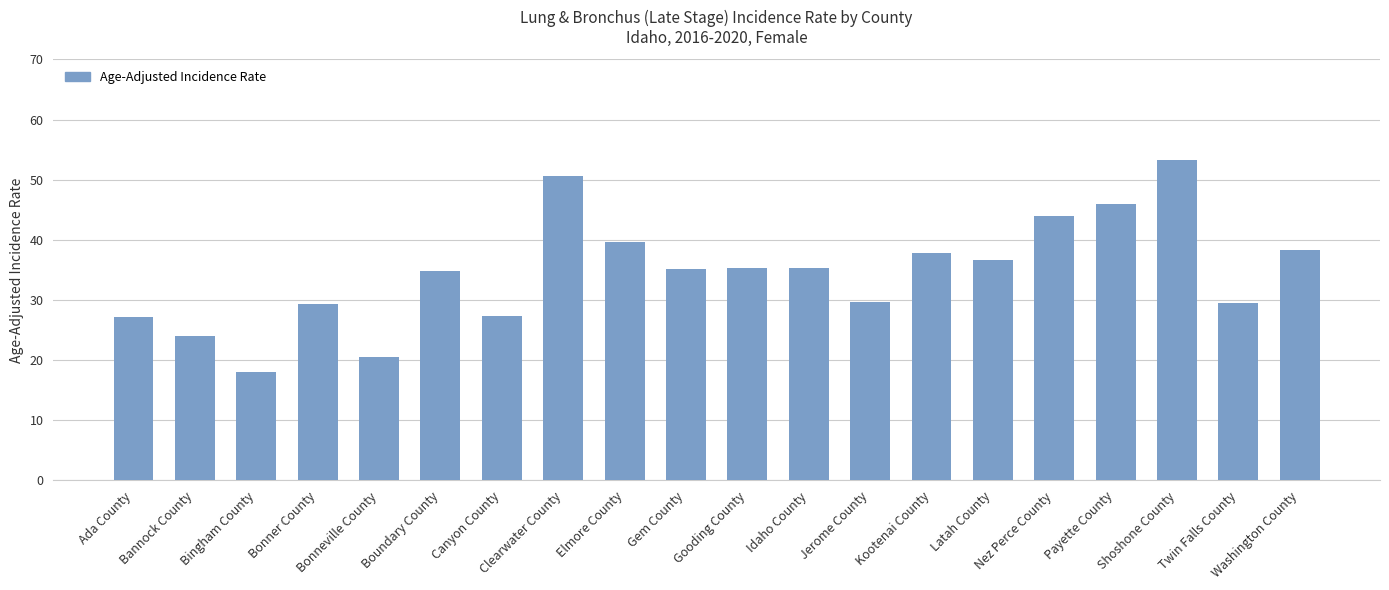

What is the value of the 13th bar from the left?

29.7